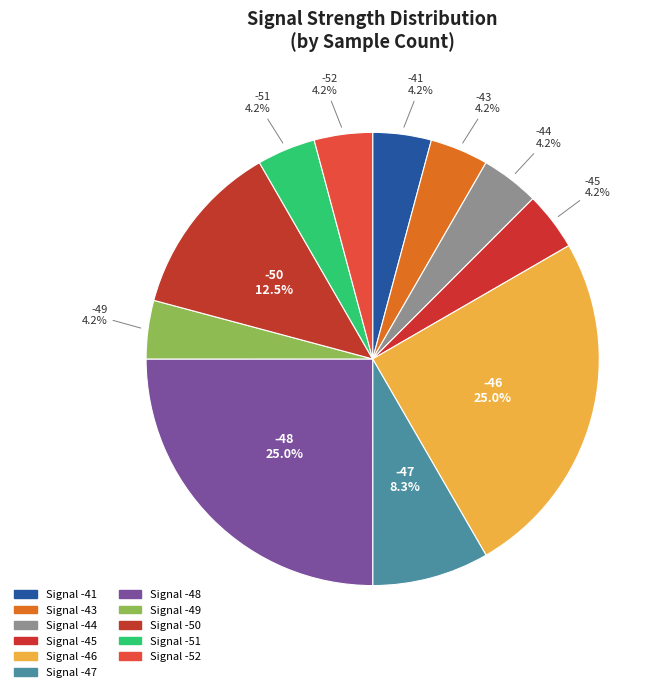

Count the number of slices in the pie.

11